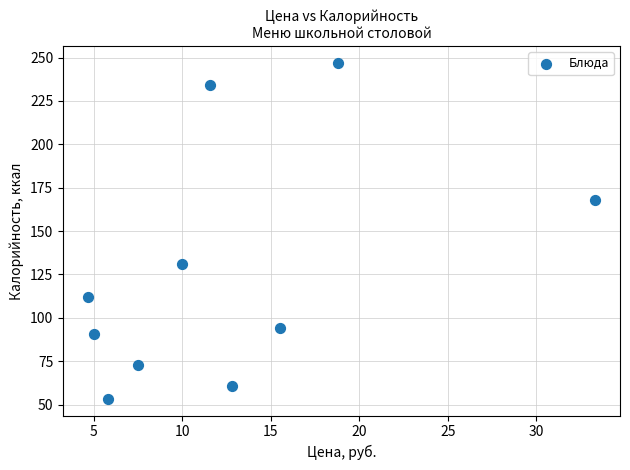

What is the average X value?

12.5